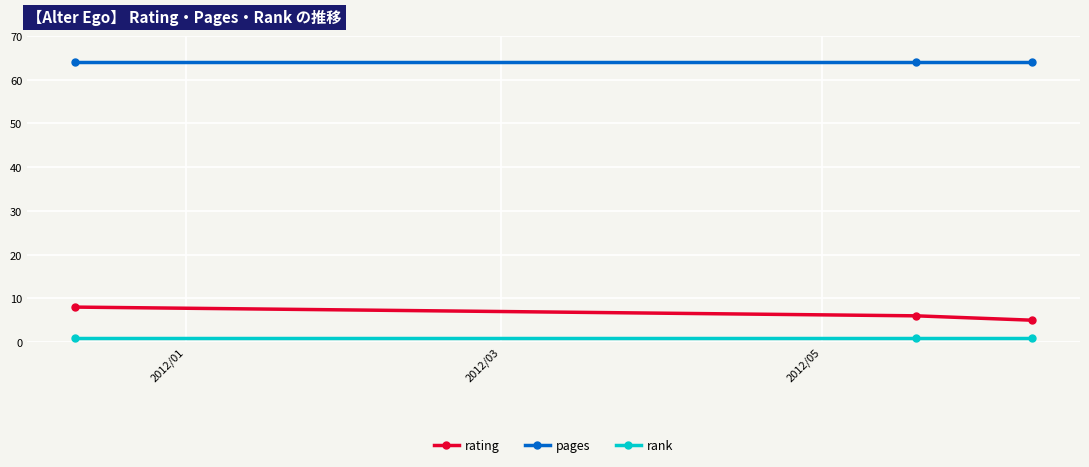

Reading left to right, transcribe all the data shown in this chart.

rating: 8	6	5
pages: 64	64	64
rank: 1	1	1